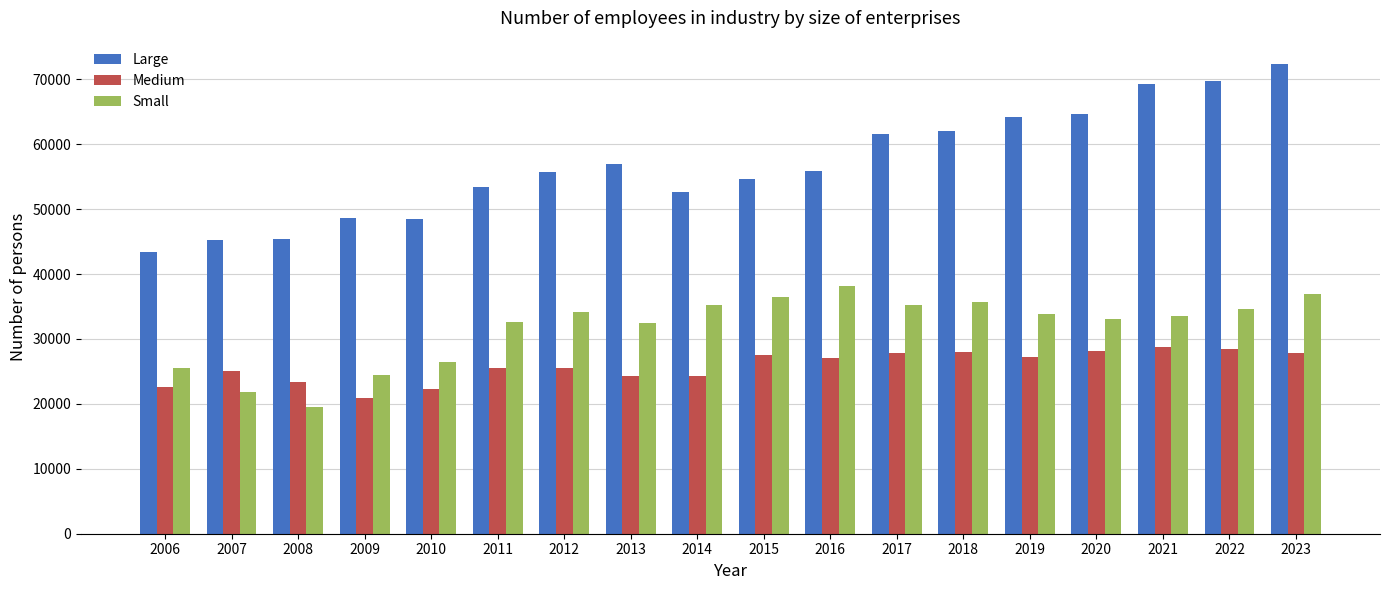

At which category is the sum across all series the highest?

2023